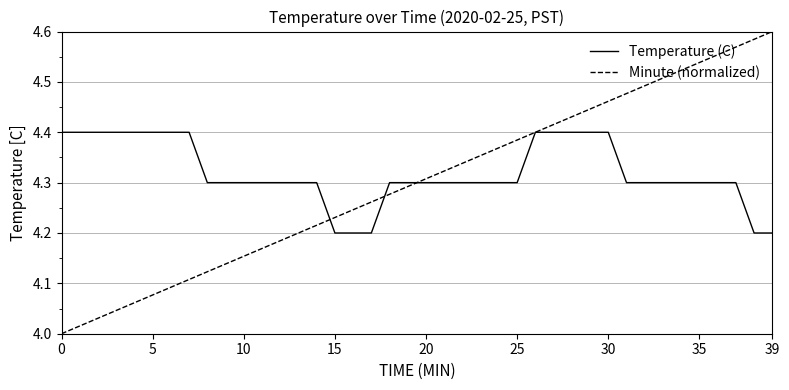

Which series has the largest range (max minus min)?

Minute (normalized)